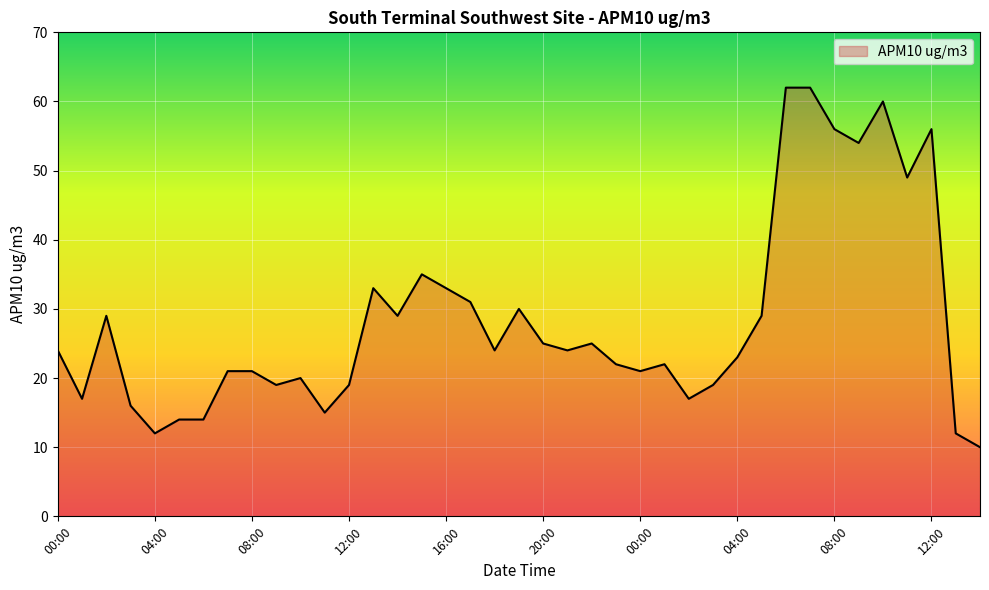

What is the difference between the maximum and minimum values?

52